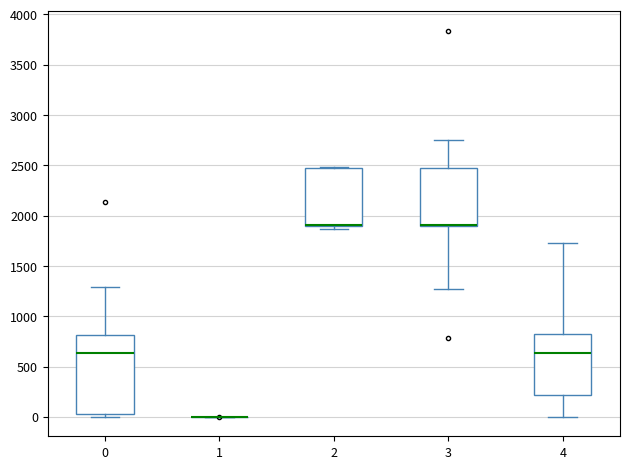

Which box is the tallest, from its lower edge to its upper edge?

0